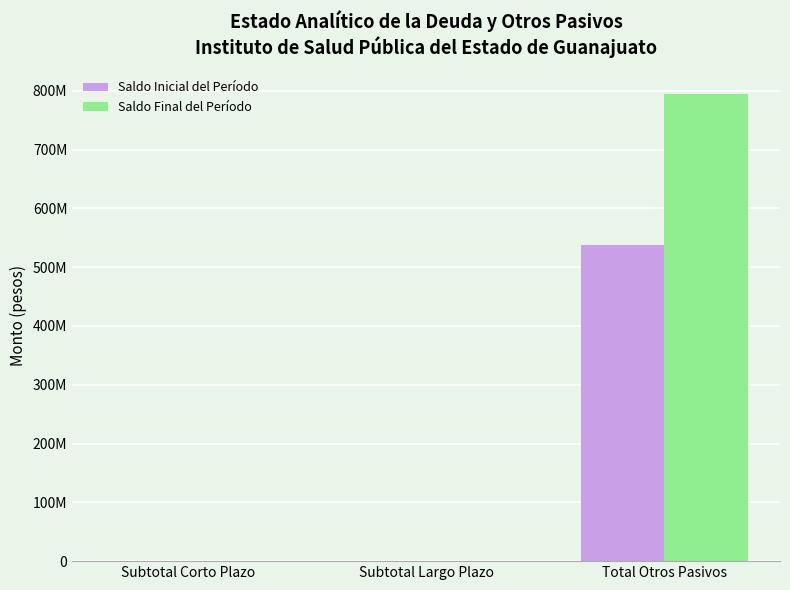

Rank the categories by Saldo Inicial del Período value from highest to lowest.

Total Otros Pasivos, Subtotal Corto Plazo, Subtotal Largo Plazo